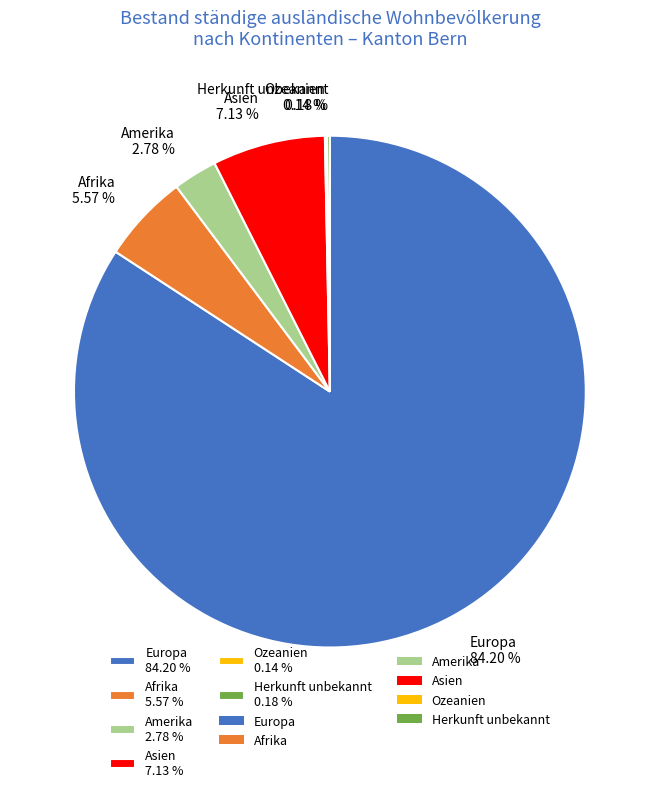

What is the largest slice in the pie chart?

Europa 84.20 %